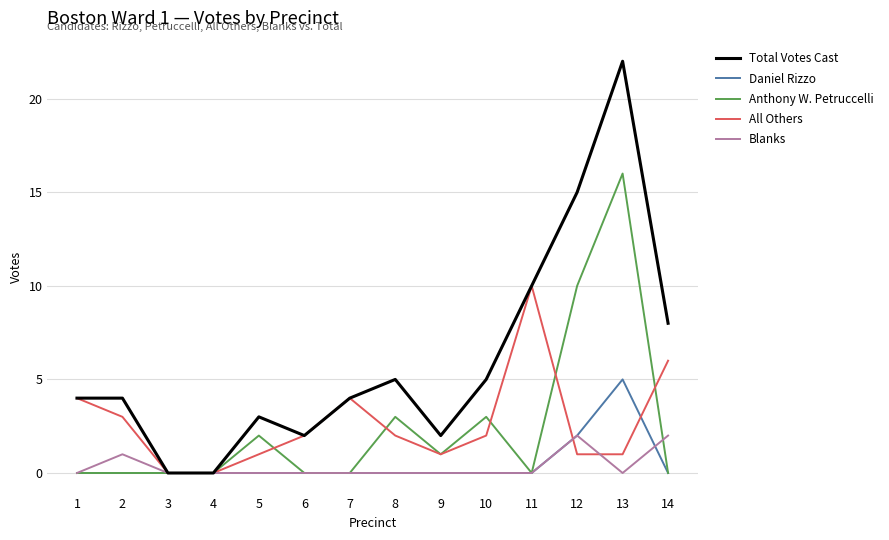

Which series has the largest range (max minus min)?

Total Votes Cast